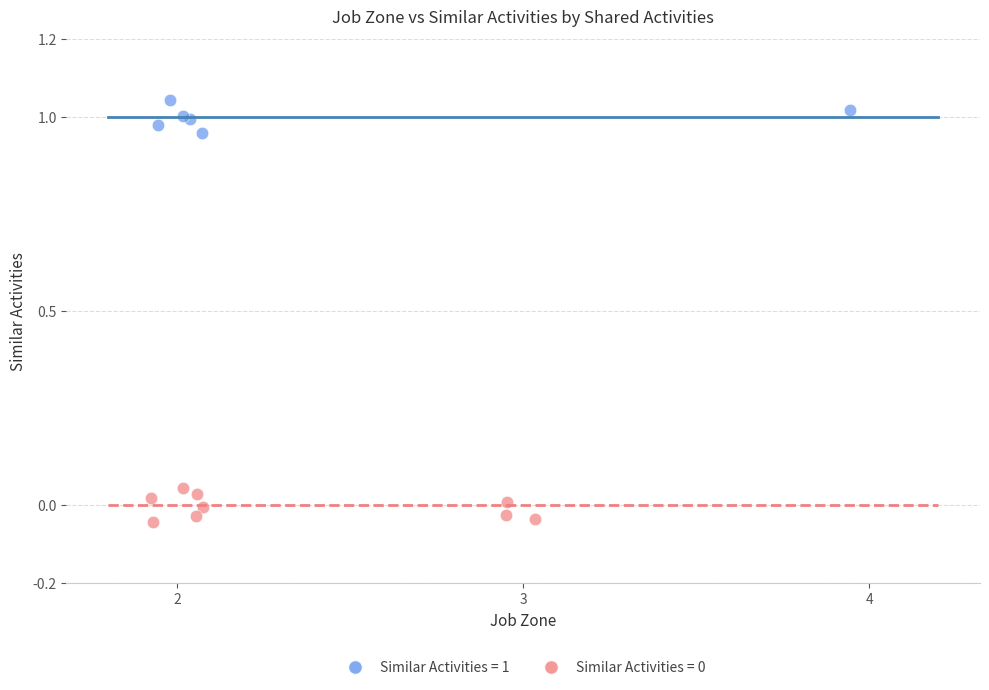

Which series reaches the maximum Y coordinate?

Similar Activities = 1